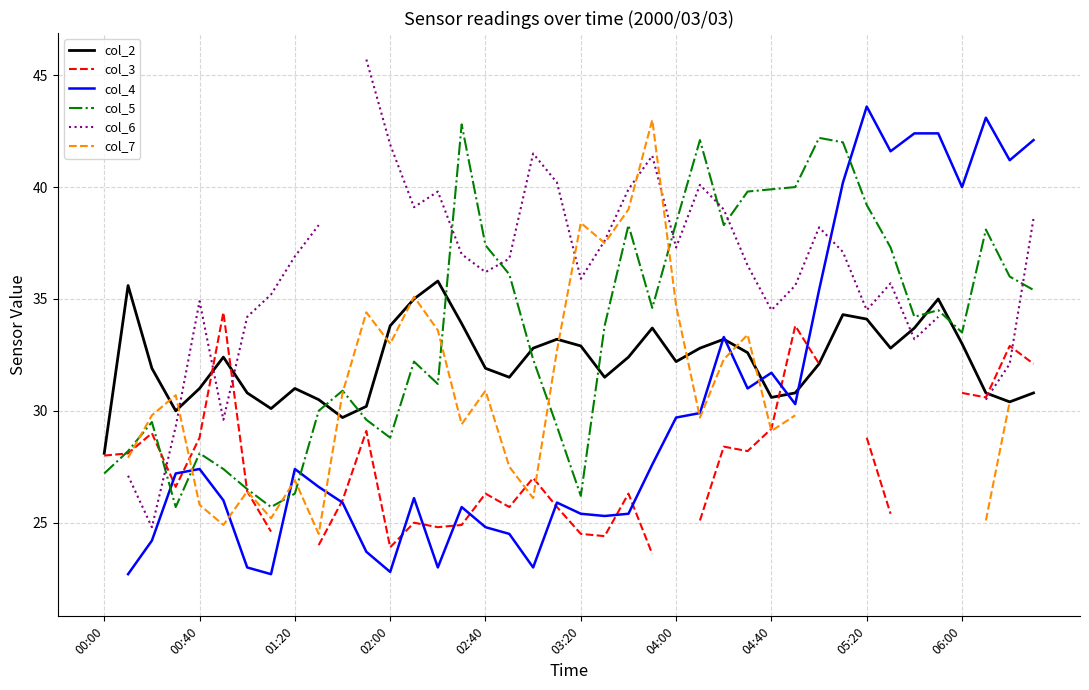

Is it true that col_2 equals 11.7 at 03:20?

False